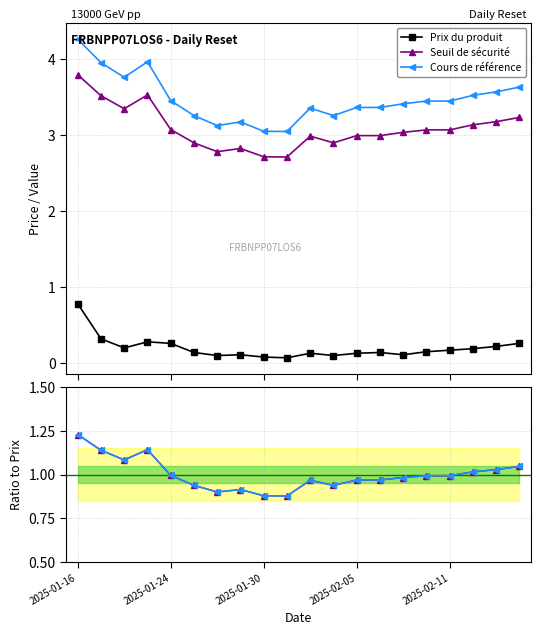

How many lines are shown in the chart?

5